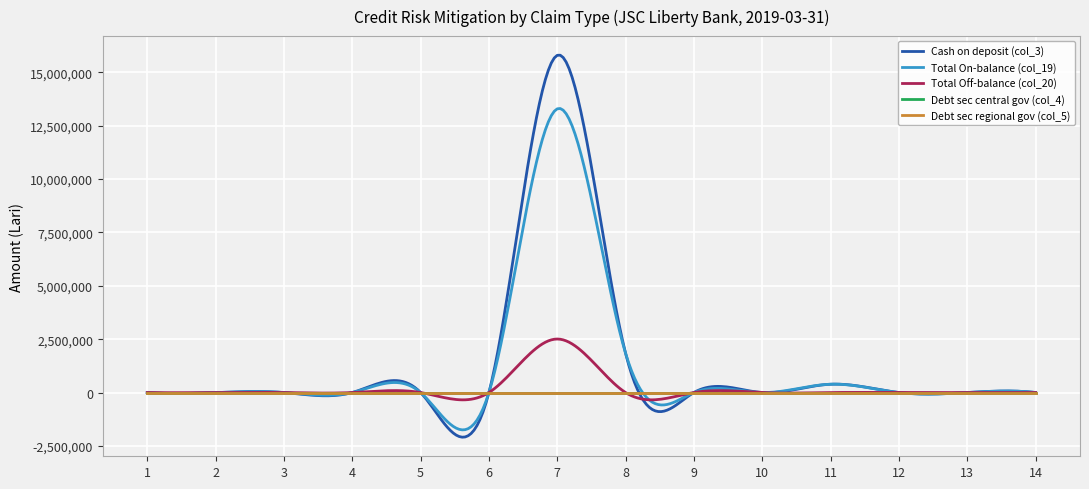

Where is Cash on deposit (col_3) nearest to the value 7899122?

8